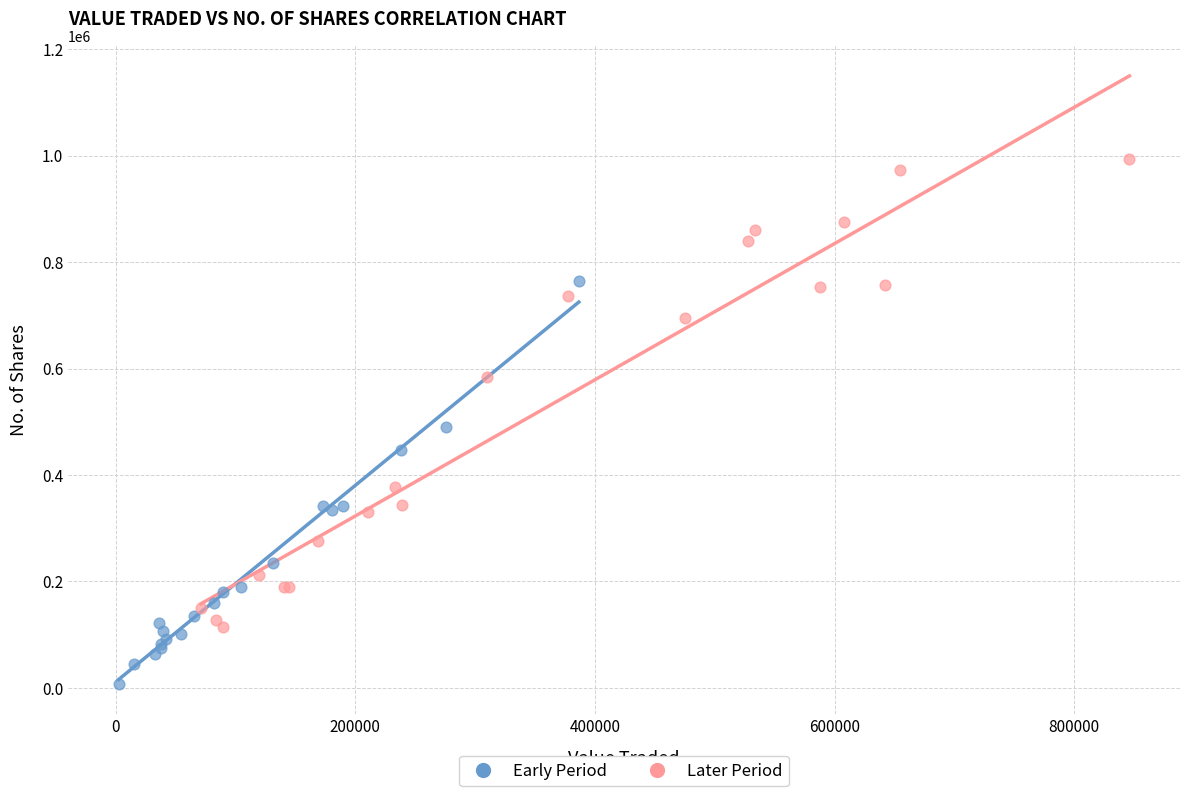

Which series contains the lowest Y value?

Early Period